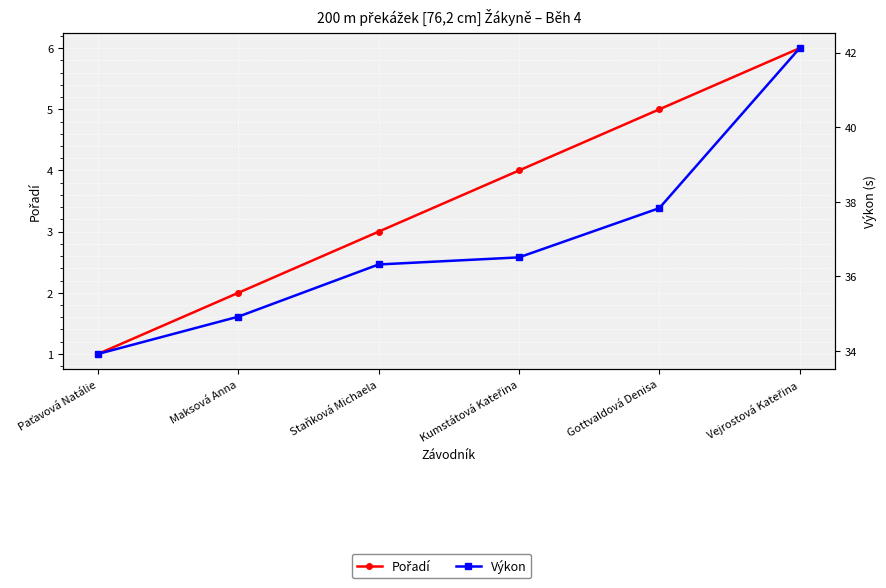

Rank the categories by Výkon value from highest to lowest.

Vejrostová Kateřina, Gottvaldová Denisa, Kumstátová Kateřina, Staňková Michaela, Maksová Anna, Paťavová Natálie